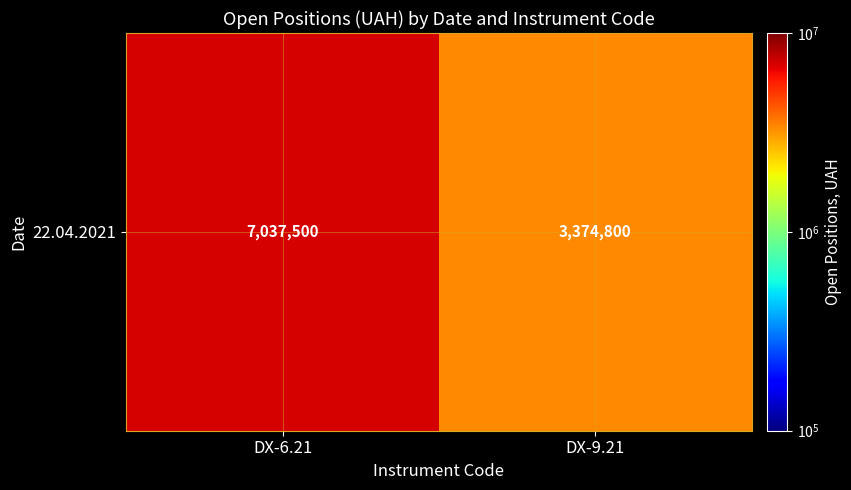

Reading right to left, transcribe all the data shown in this chart.

DX-9.21=3374800	DX-6.21=7037500